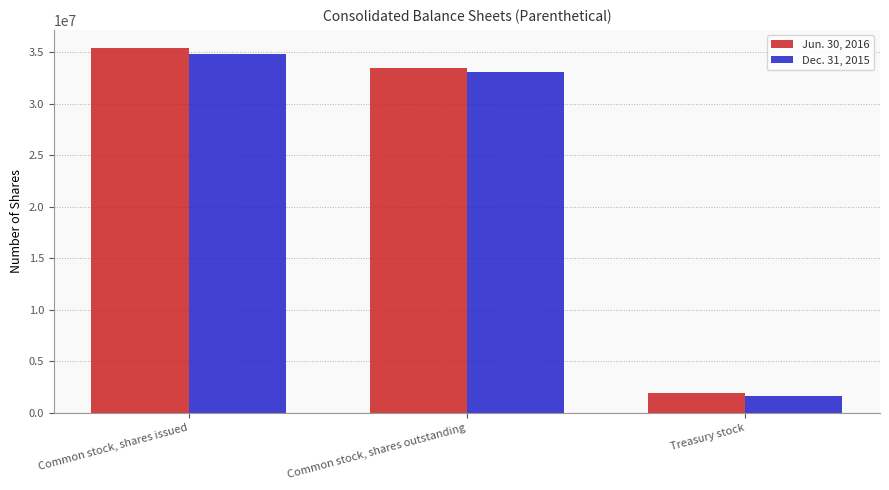

What is the label of the 2nd bar from the left?

Common stock, shares outstanding